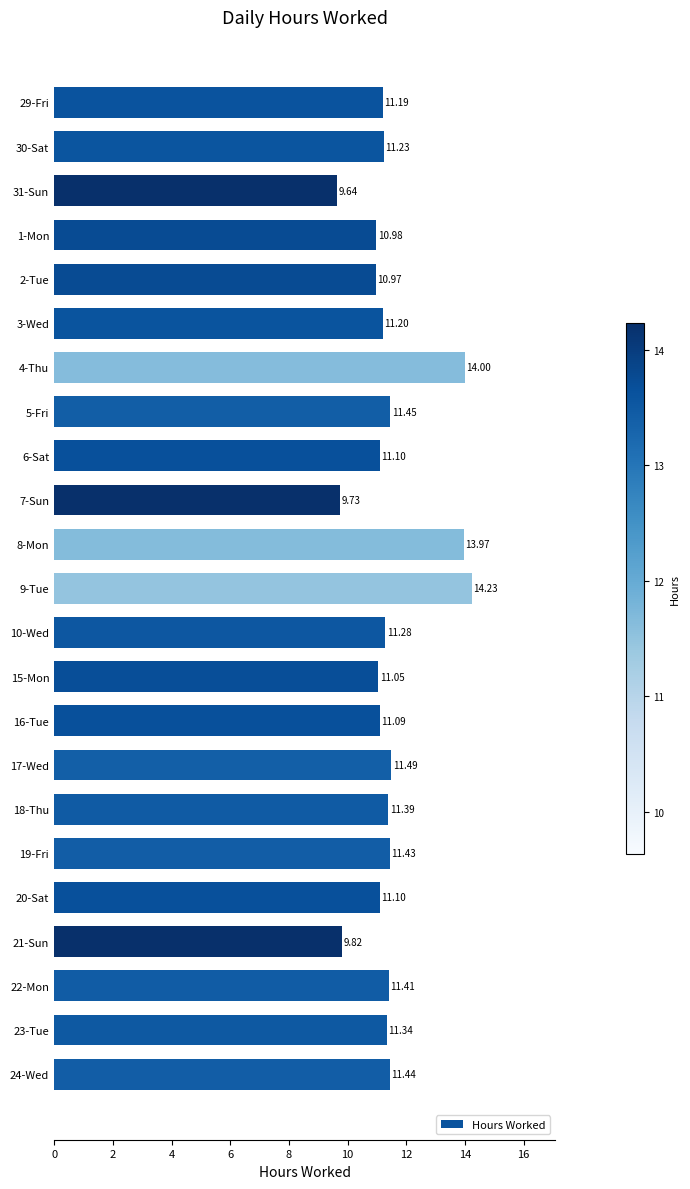

Are the bars grouped side by side (vs. stacked)?

No